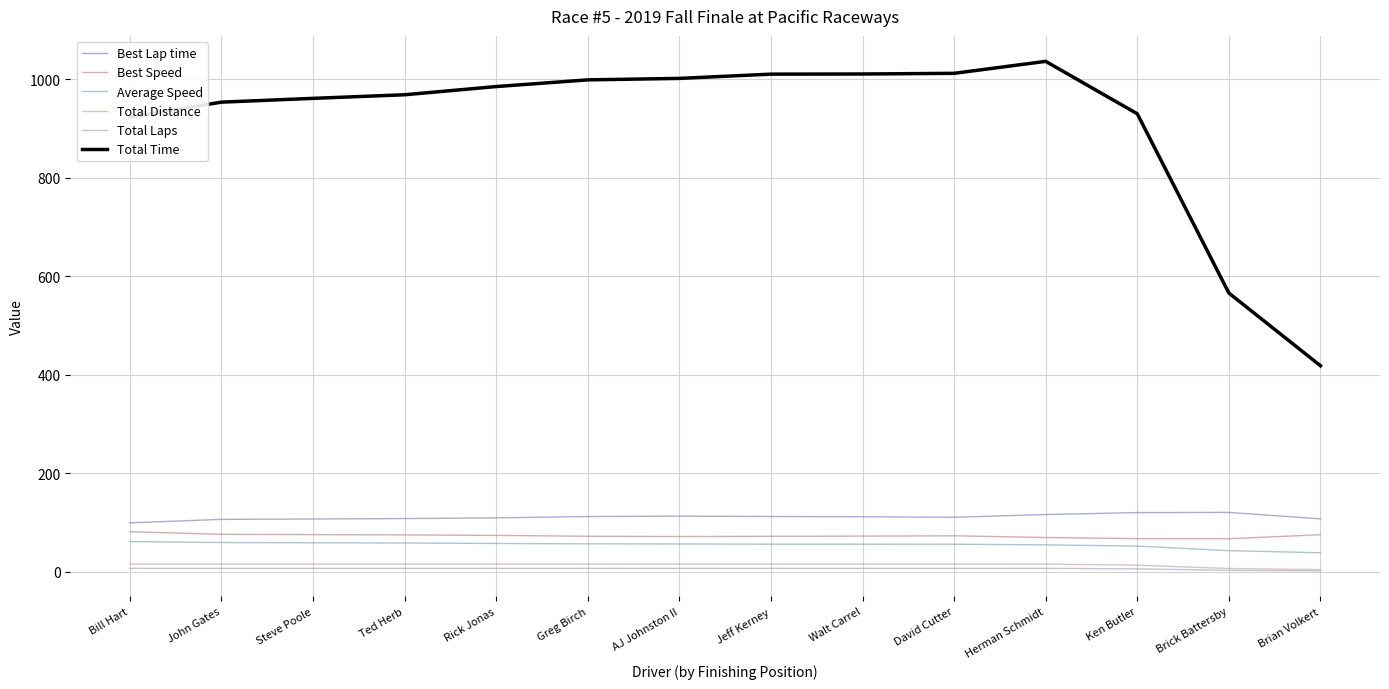

The value of Total Time at Brian Volkert is 214.9. True or false?

False